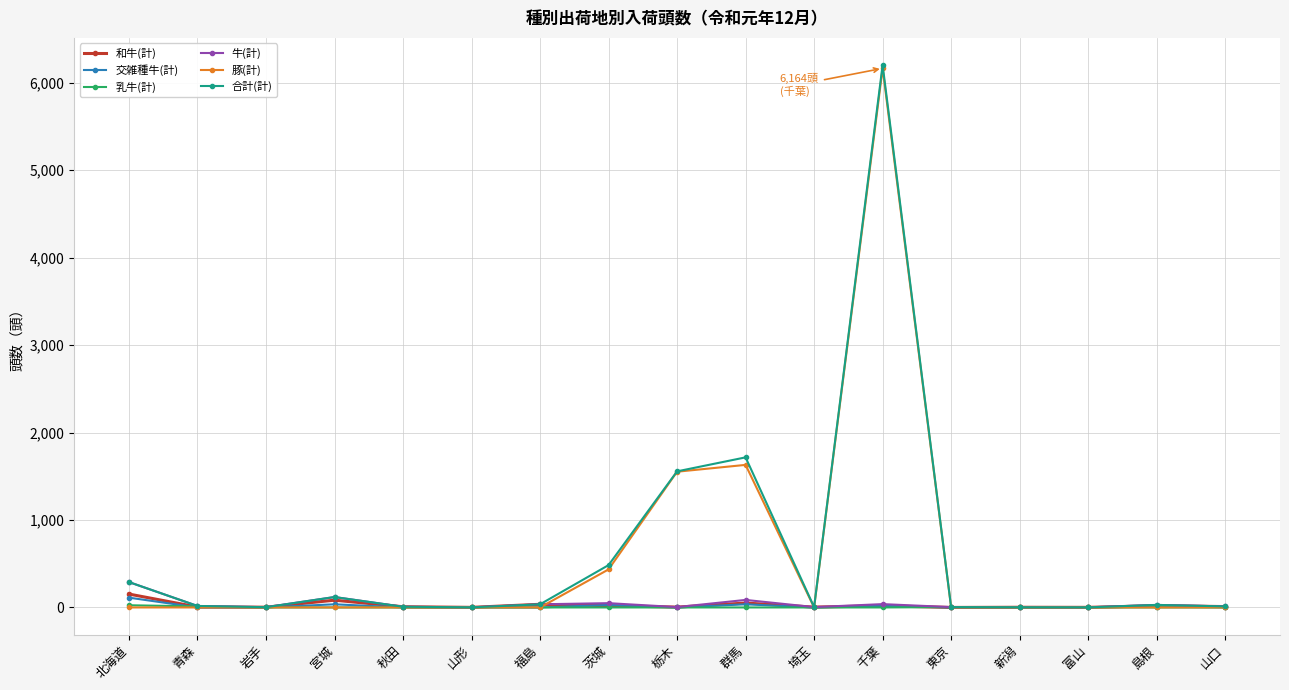

What is the difference between the highest and lowest values at 岩手?

3